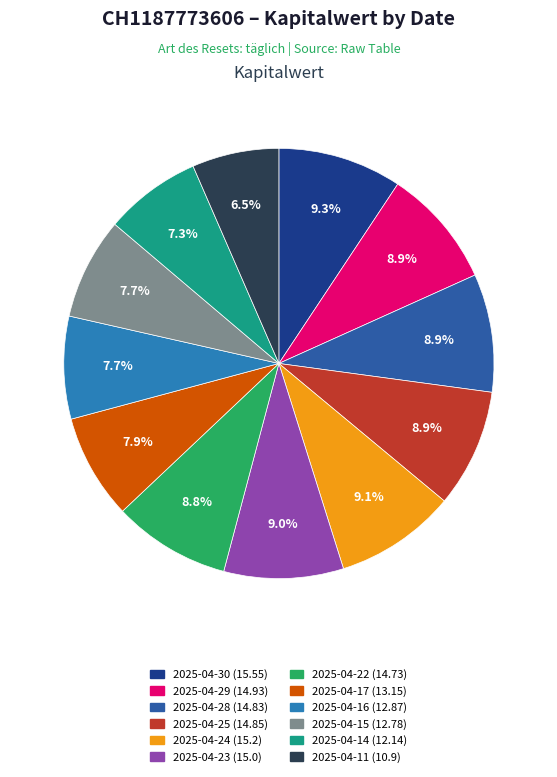

To the nearest percent, what portion does 2025-04-25 represent?

9%